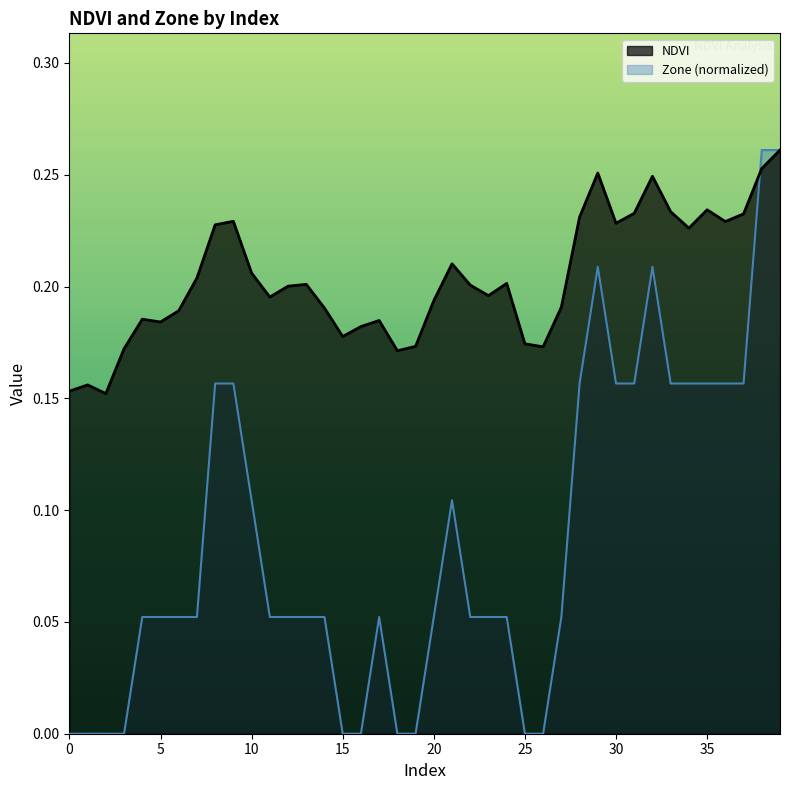

List the labels in order of NDVI value, smallest first.

2, 0, 1, 18, 3, 26, 19, 25, 15, 16, 5, 17, 4, 6, 14, 27, 20, 11, 23, 12, 22, 13, 24, 7, 10, 21, 34, 8, 30, 36, 9, 28, 37, 31, 33, 35, 32, 29, 38, 39